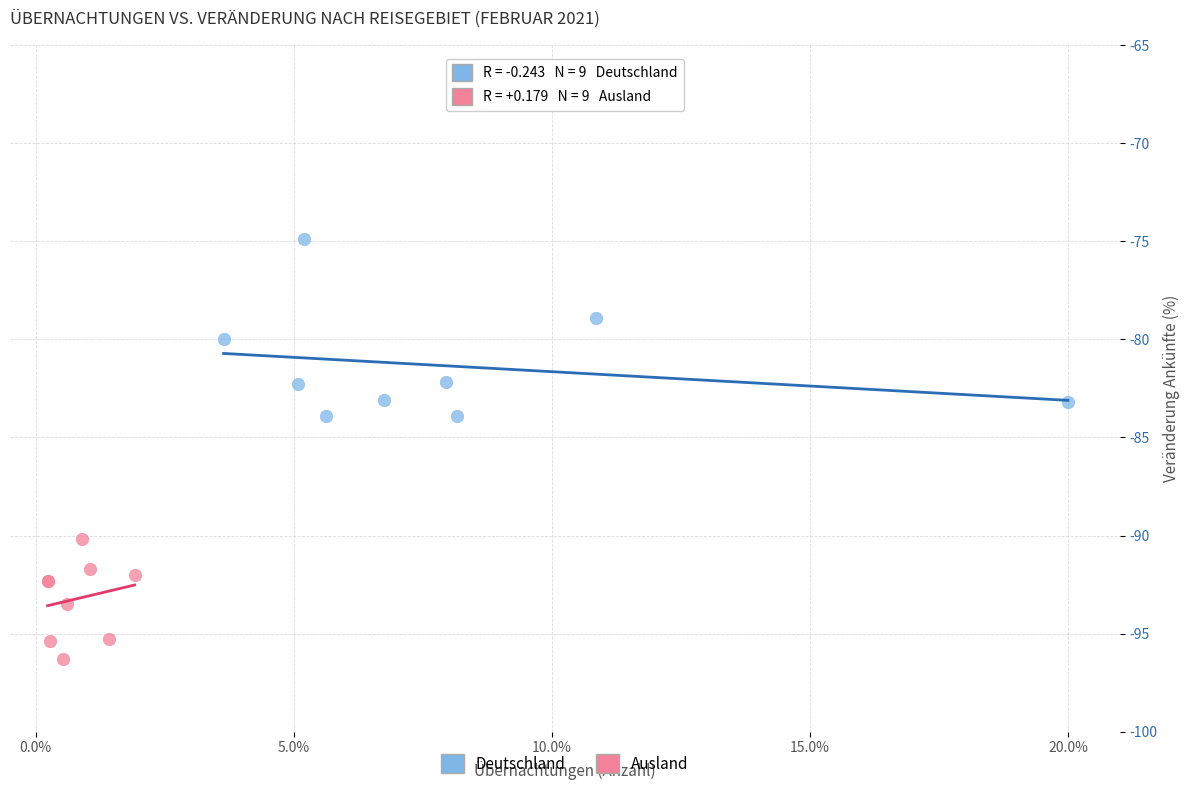

Which series has the largest Y range (max minus min)?

Deutschland